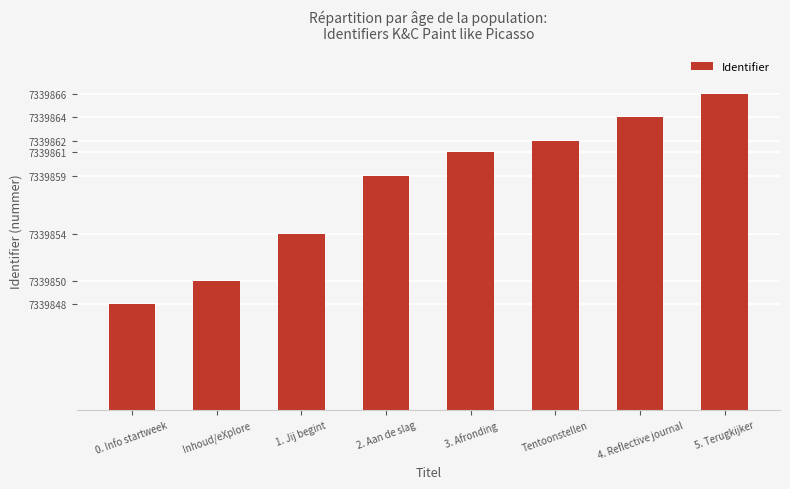

How many values are between 7339854 and 7339864?

5